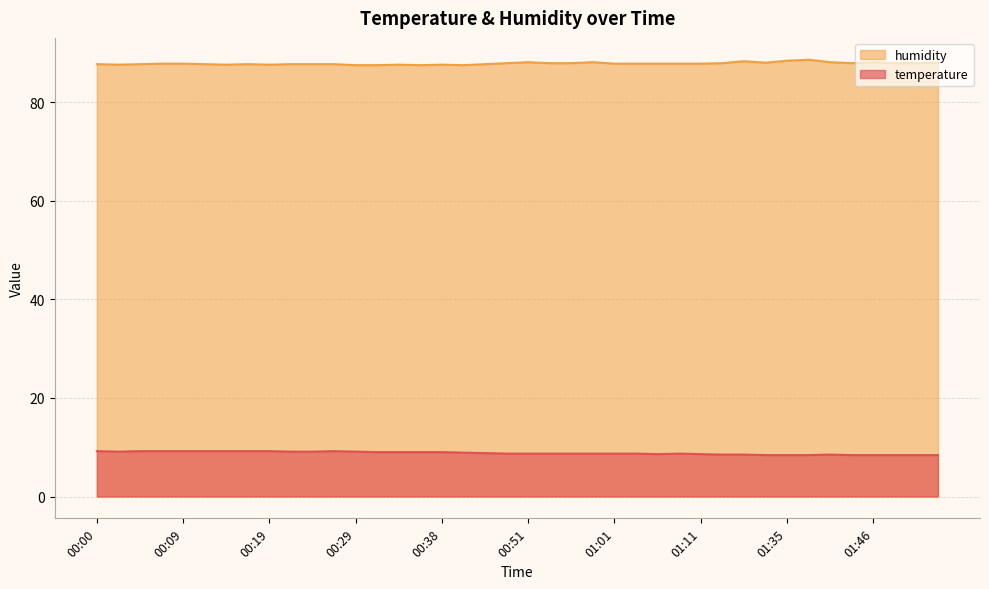

What is the approximate value of temperature at 00:51?

8.7